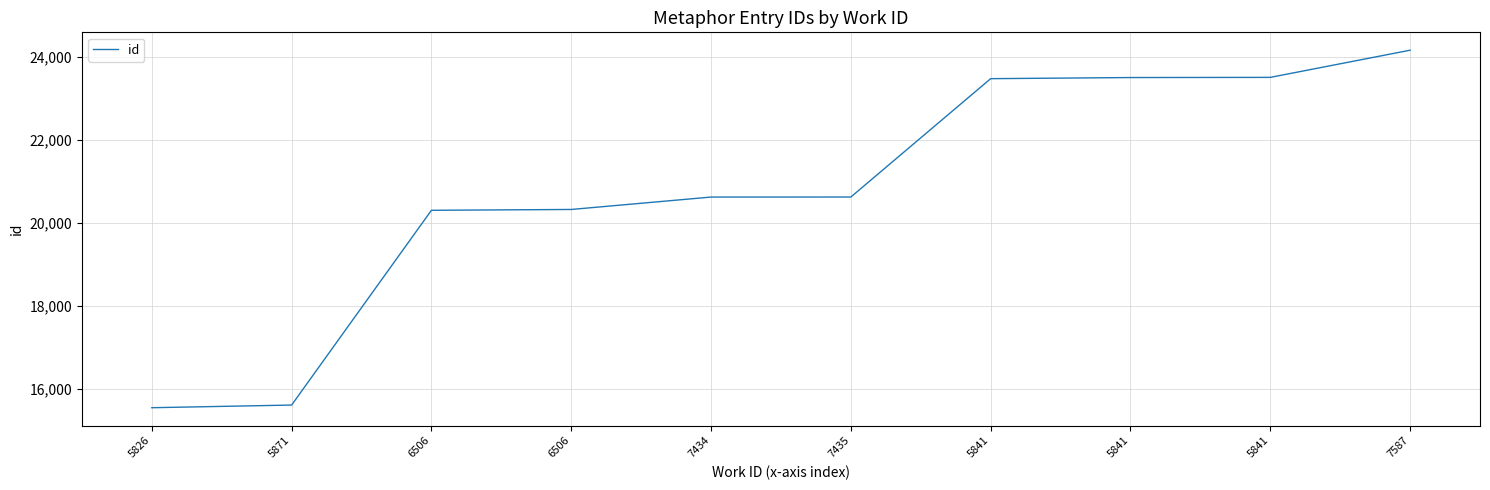

At which label does the data first exceed 20626?

5841